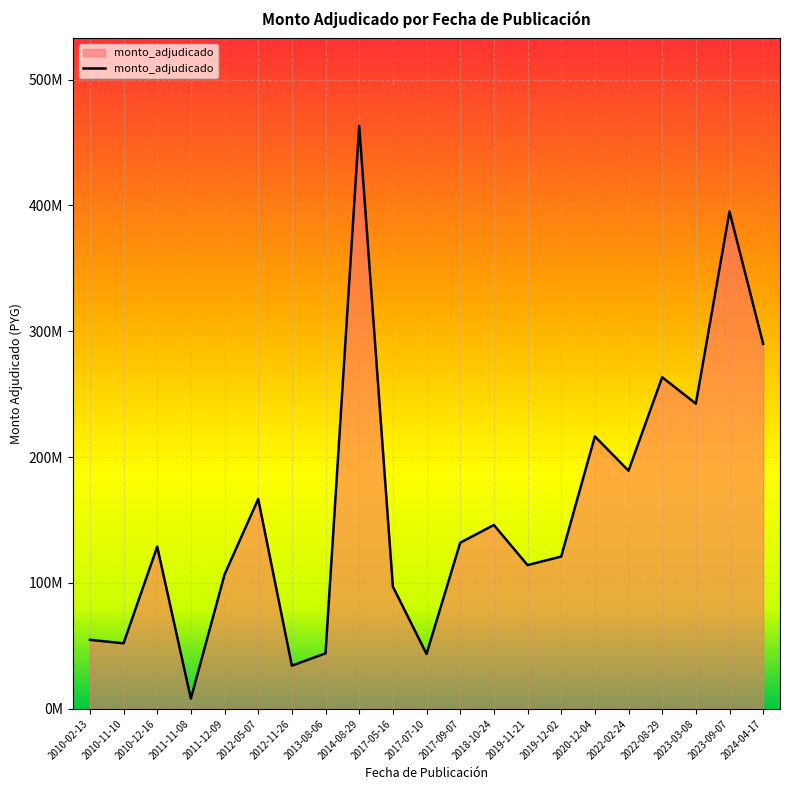

How many points are lower than both their immediate neighbors (excluding endpoints)?

7